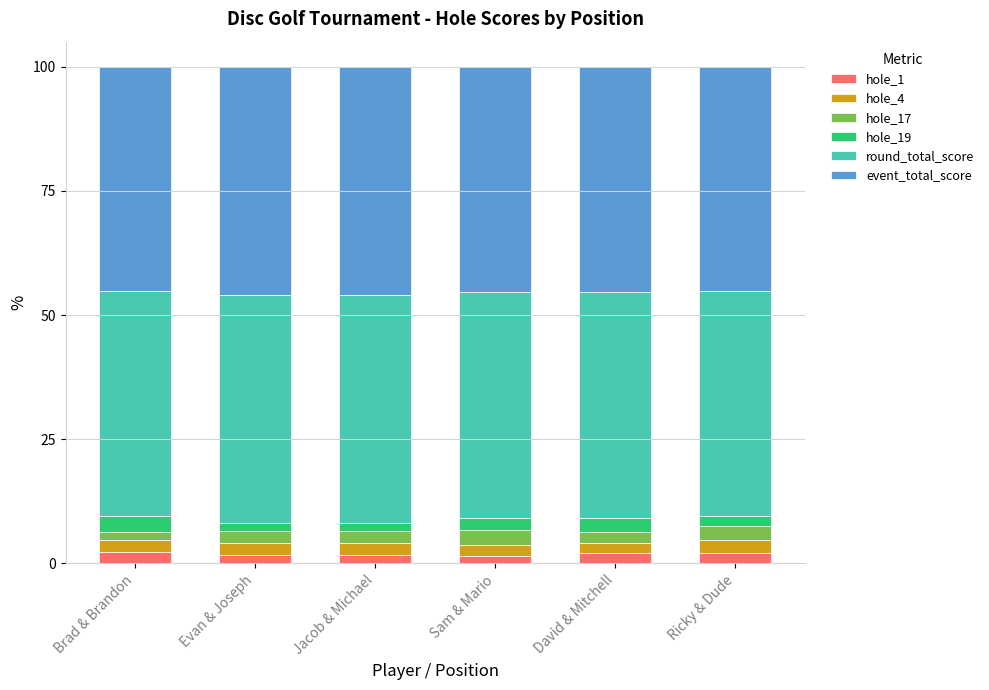

What is the difference between the maximum and minimum values in the hole_17 series?

1.4